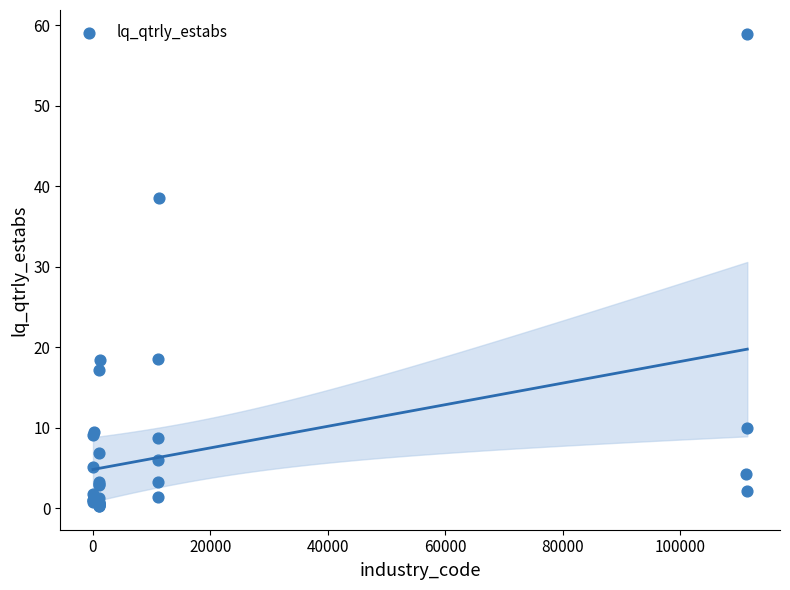

What Y value in the scatter plot is closest to 29?

38.5